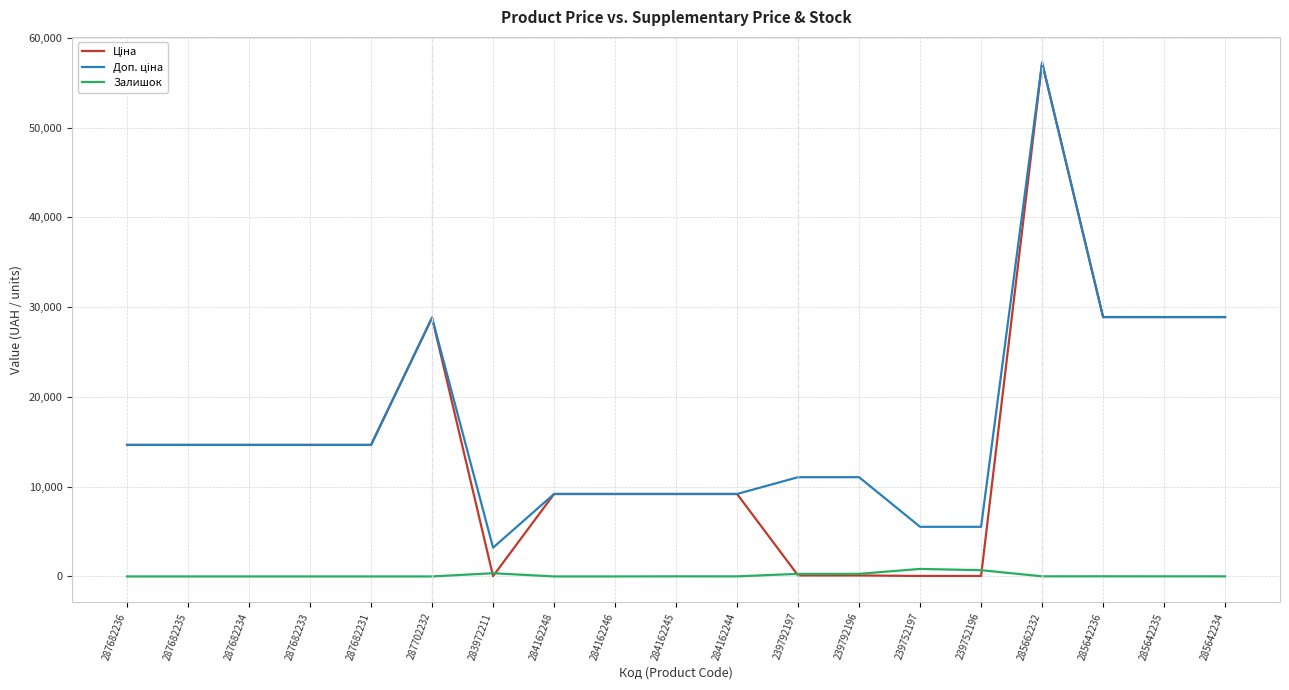

The value of Залишок at 287682233 is 0.0. True or false?

True